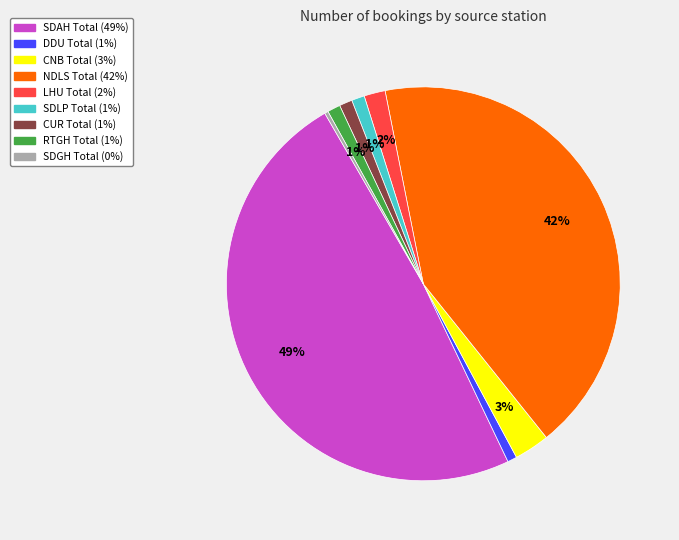

Between CUR Total and SDAH Total, which is larger?

SDAH Total